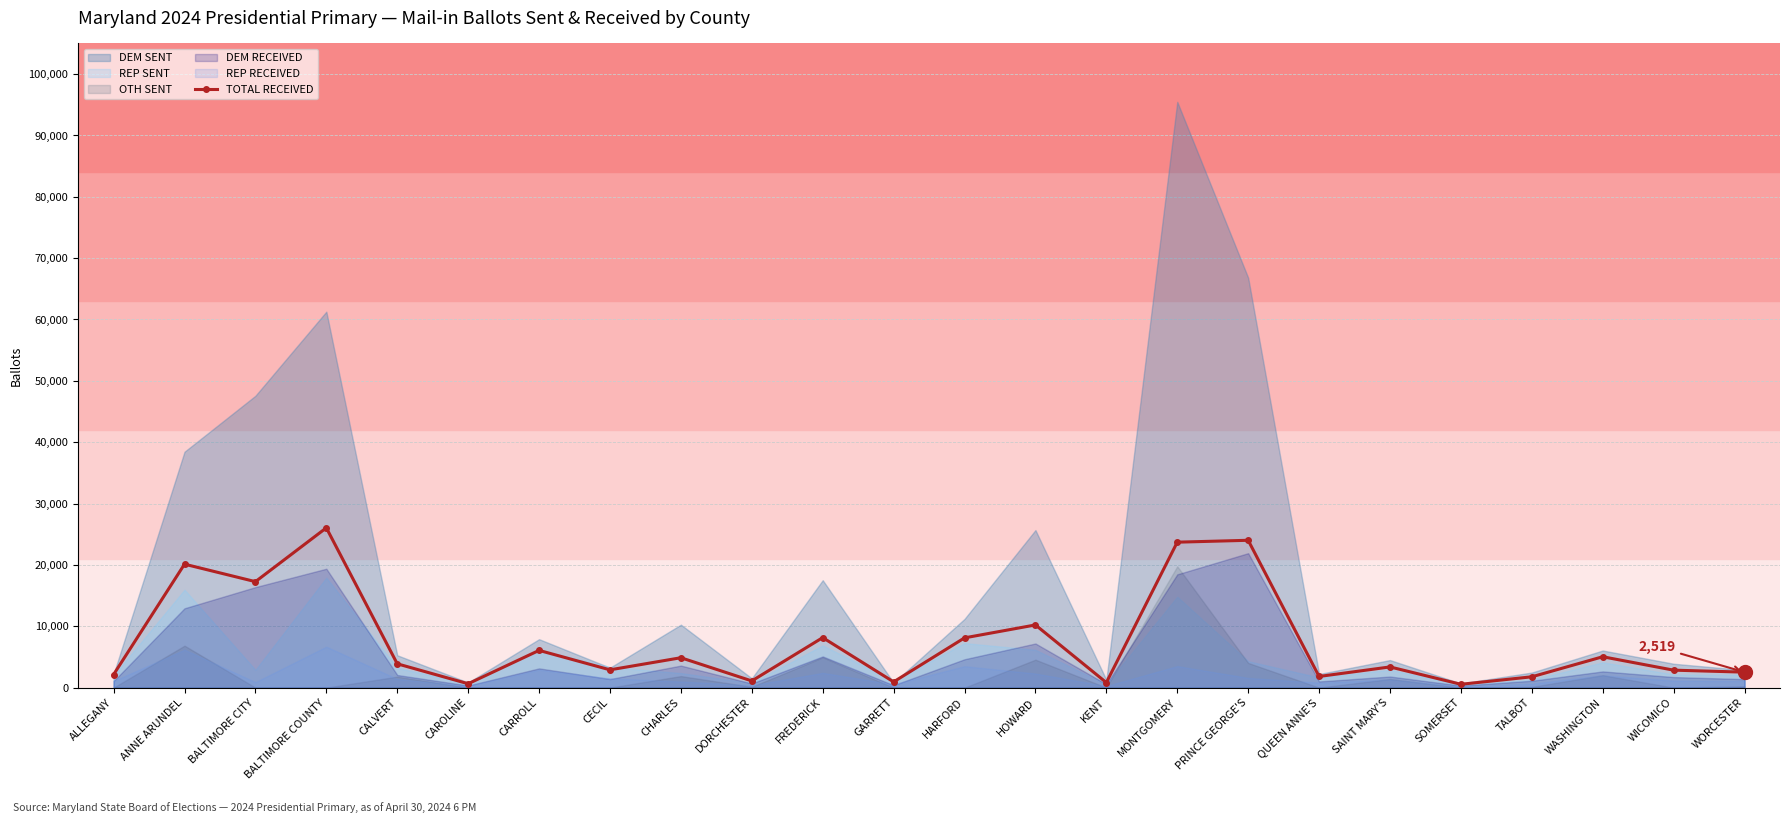

Where does the data first go above 3879?

ANNE ARUNDEL